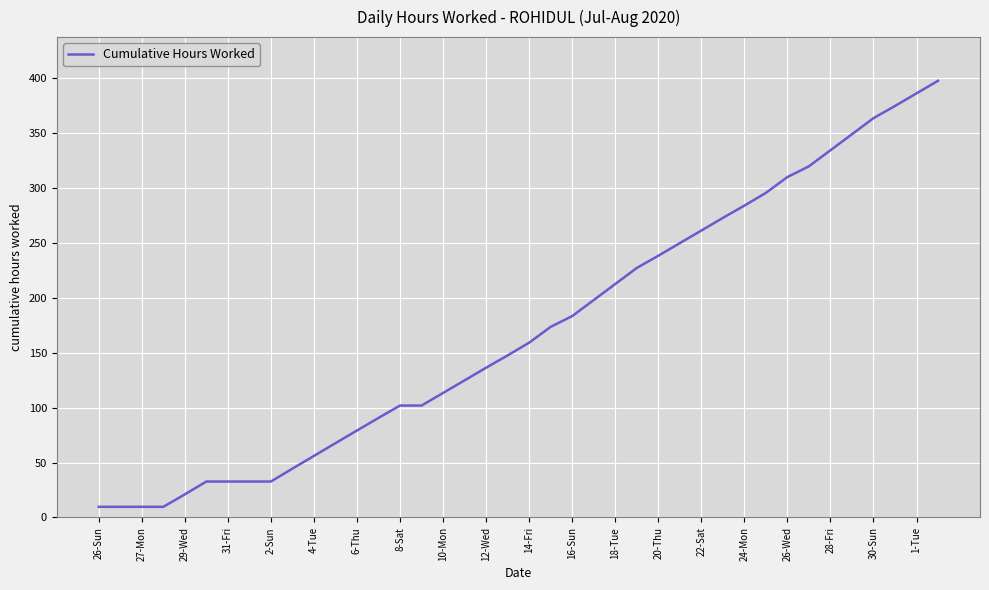

What is the minimum value shown in the chart?

9.7